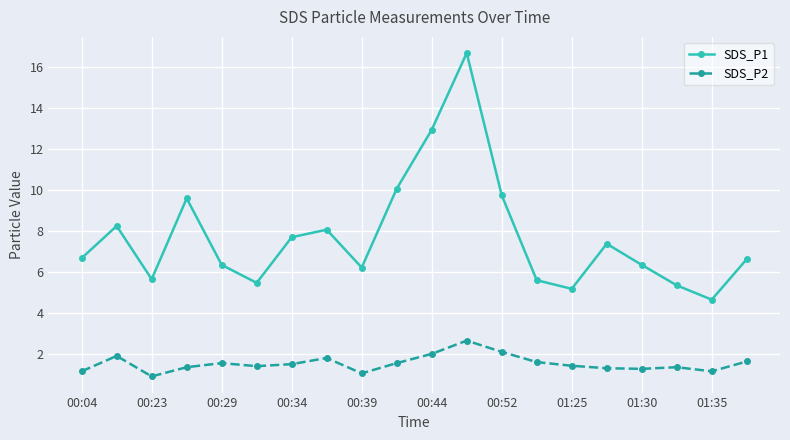

True or false: SDS_P2 and SDS_P1 intersect in this chart.

False